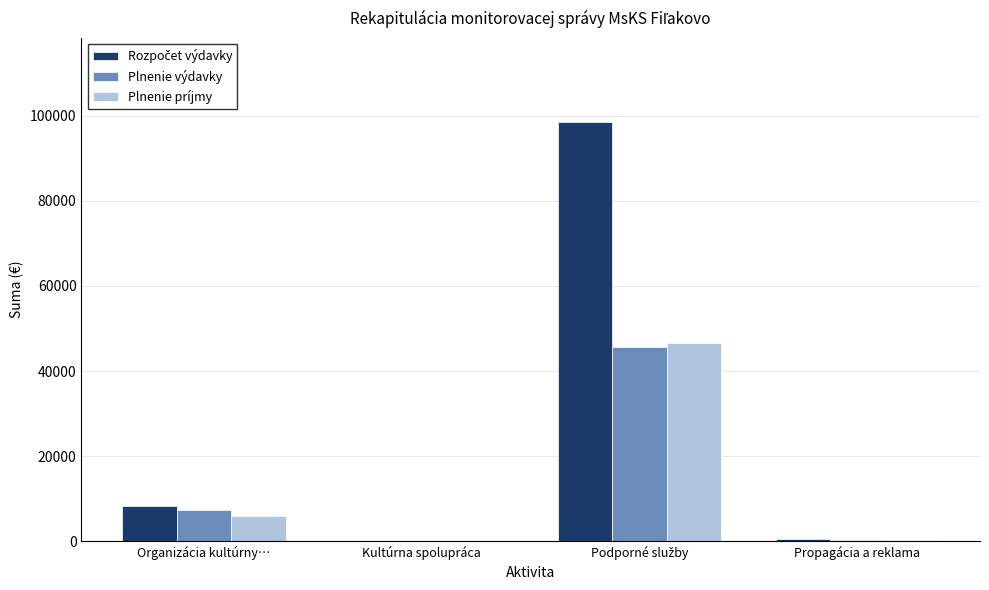

How many distinct data groups are displayed?

3